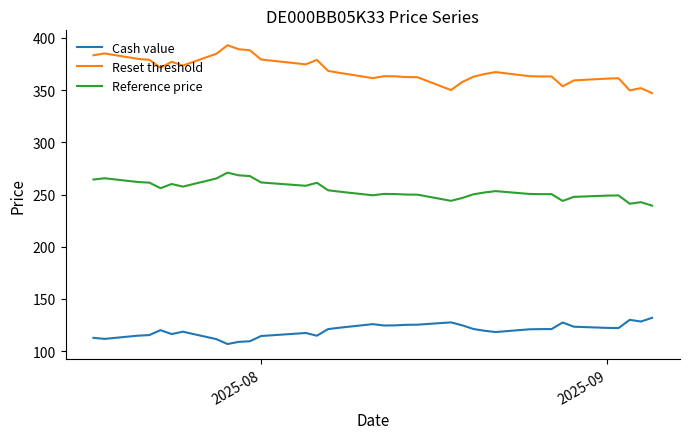

True or false: Reset threshold and Cash value intersect in this chart.

False